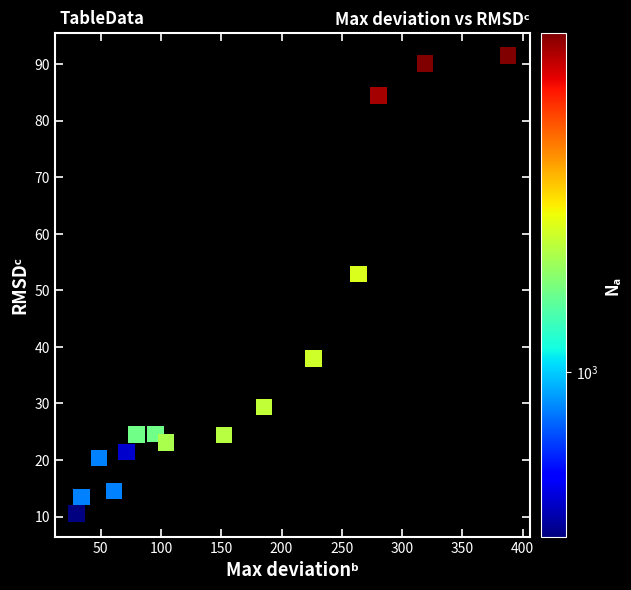

What Y value in the scatter plot is closest to 51?

52.9